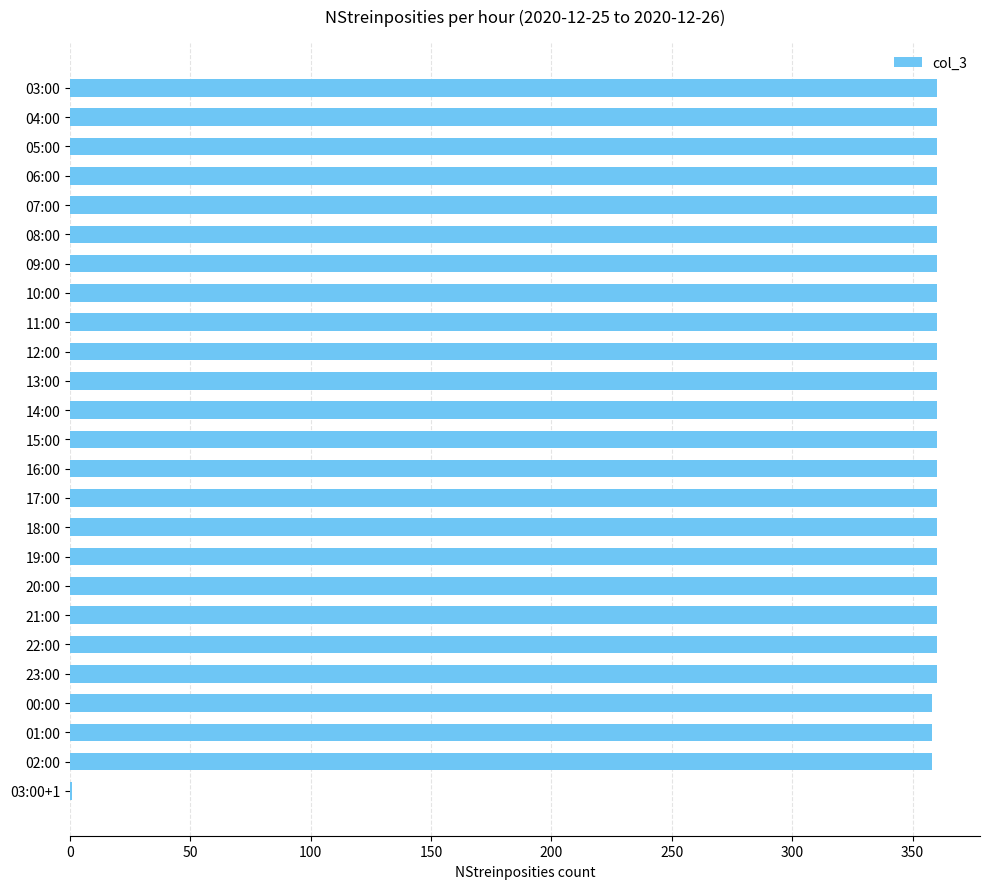

Are the bars horizontal?

Yes